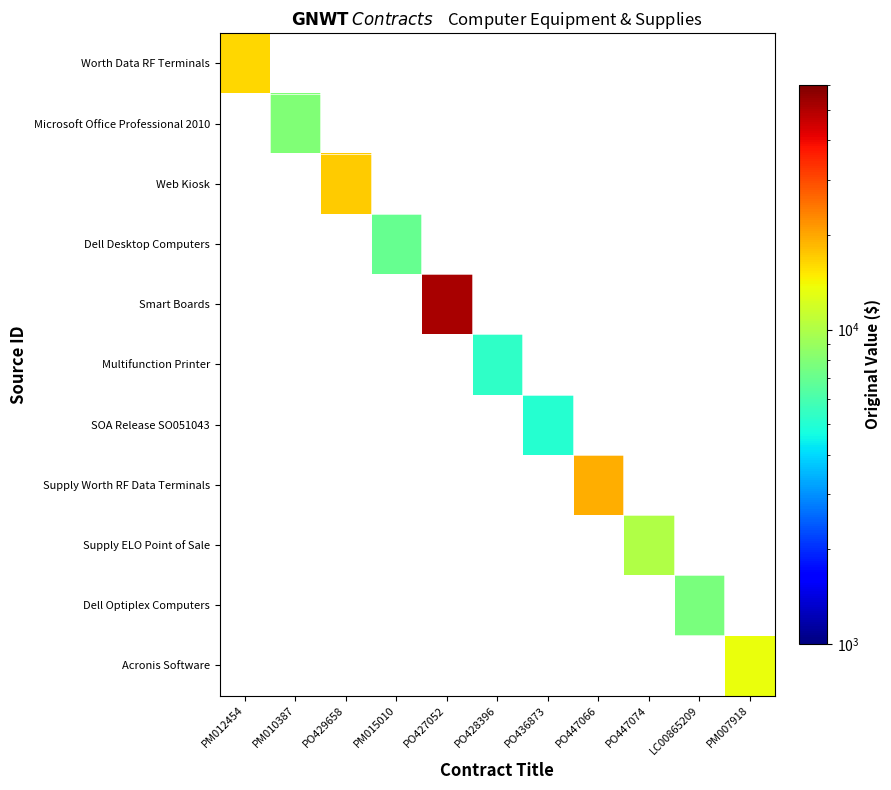

What is the smallest value displayed?

5040.0